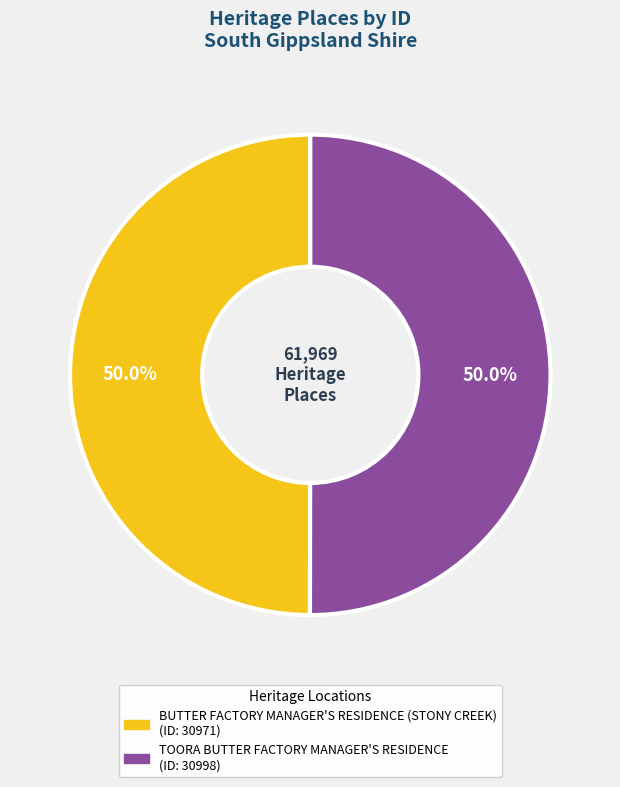

Combined, do TOORA BUTTER FACTORY MANAGER'S RESIDENCE and BUTTER FACTORY MANAGER'S RESIDENCE (STONY CREEK) account for over 50%?

Yes